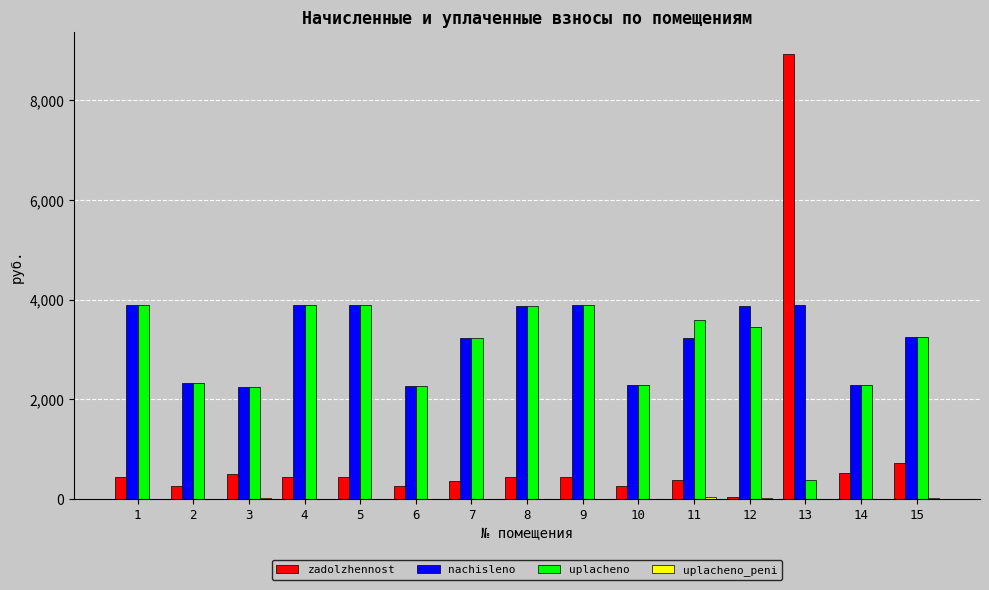

Which series has the largest total across all categories?

nachisleno